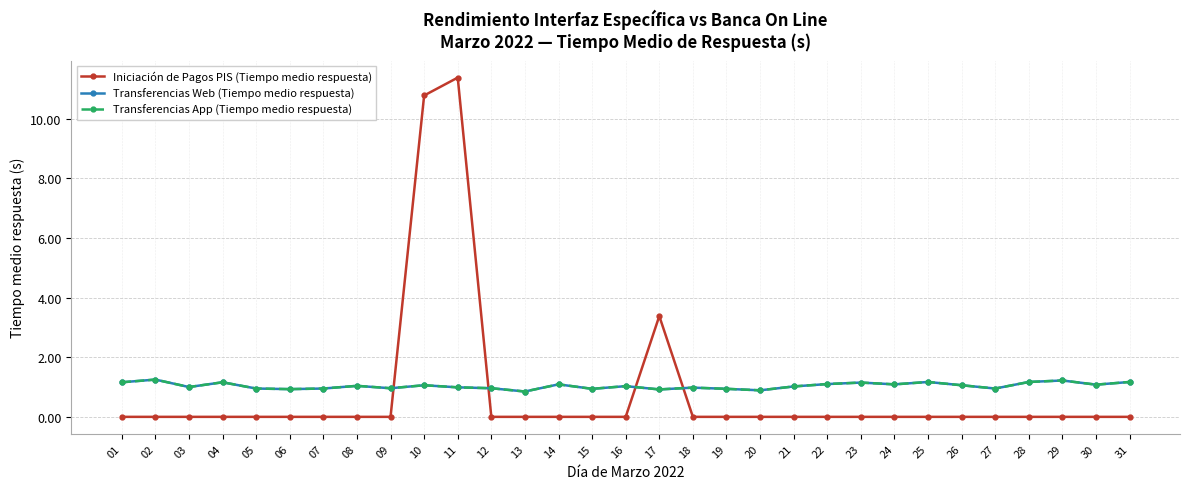

At 19, list the series in order from largest to smallest.

Transferencias Web (Tiempo medio respuesta), Transferencias App (Tiempo medio respuesta), Iniciación de Pagos PIS (Tiempo medio respuesta)